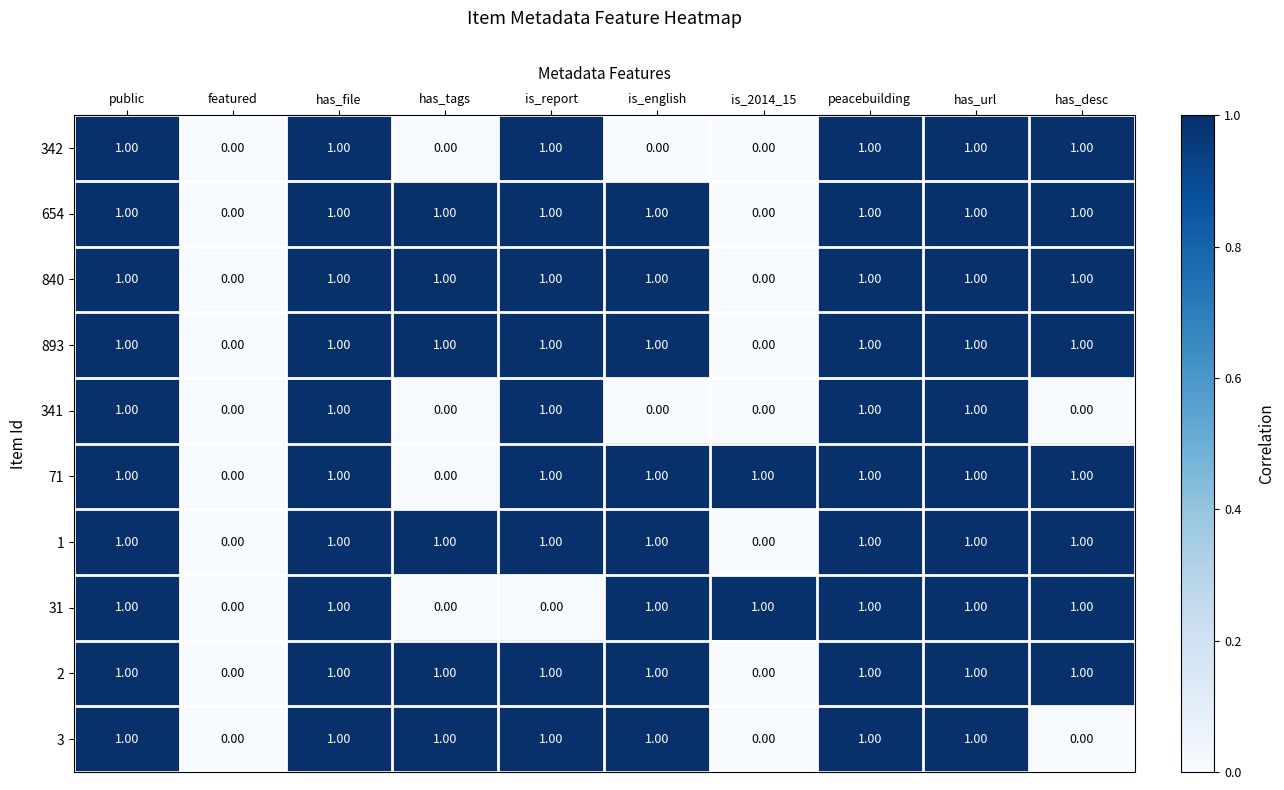

What is the sum of all 342 values?

6